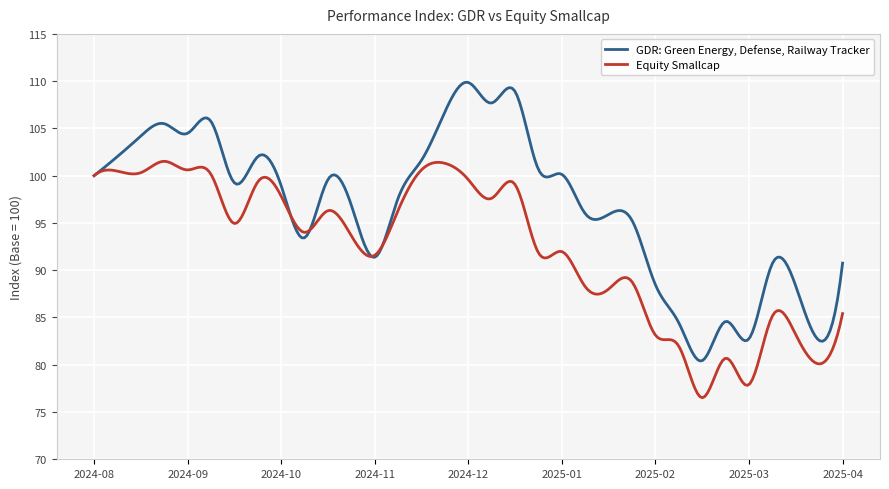

Which series has the largest total across all categories?

GDR: Green Energy, Defense, Railway Tracker